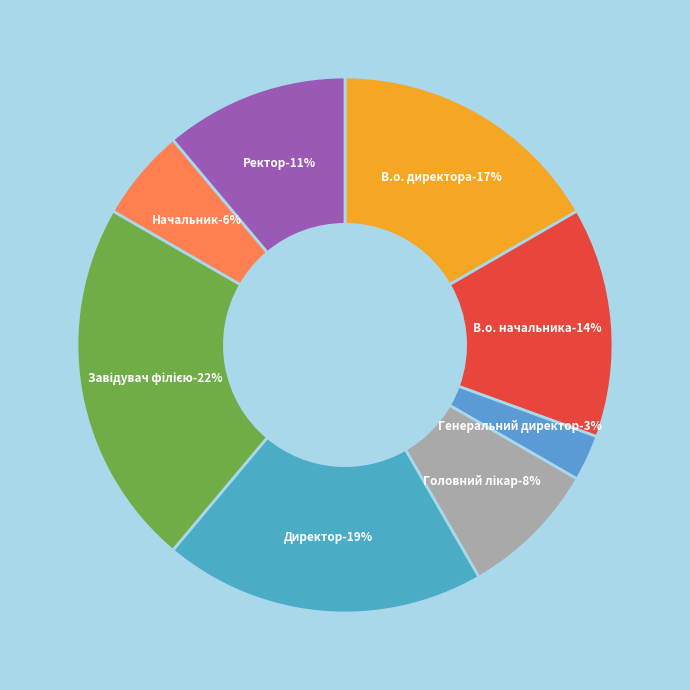

Which category has the smallest portion of the pie?

Генеральний директор